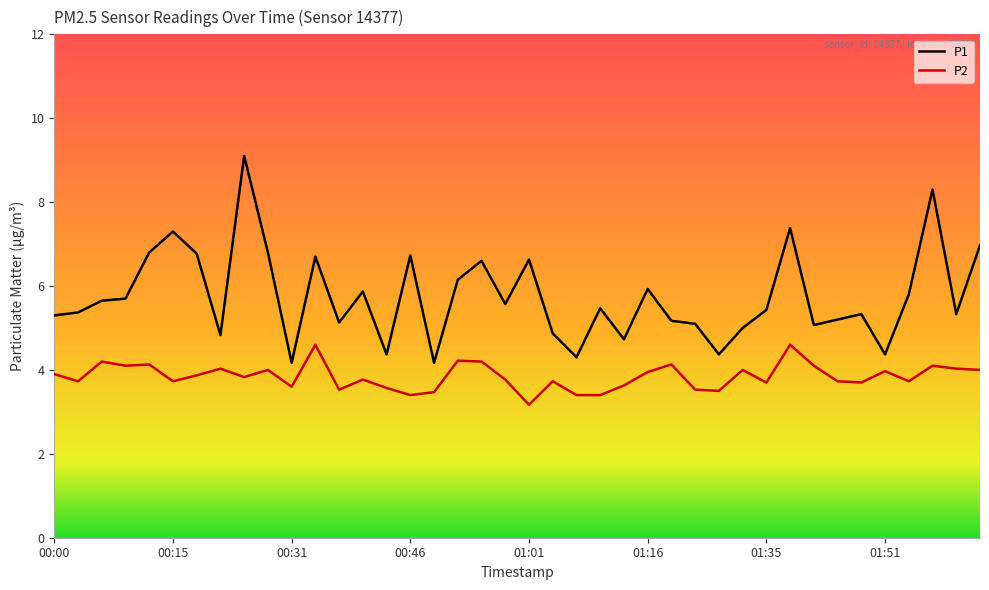

What is the smallest value displayed?

3.2